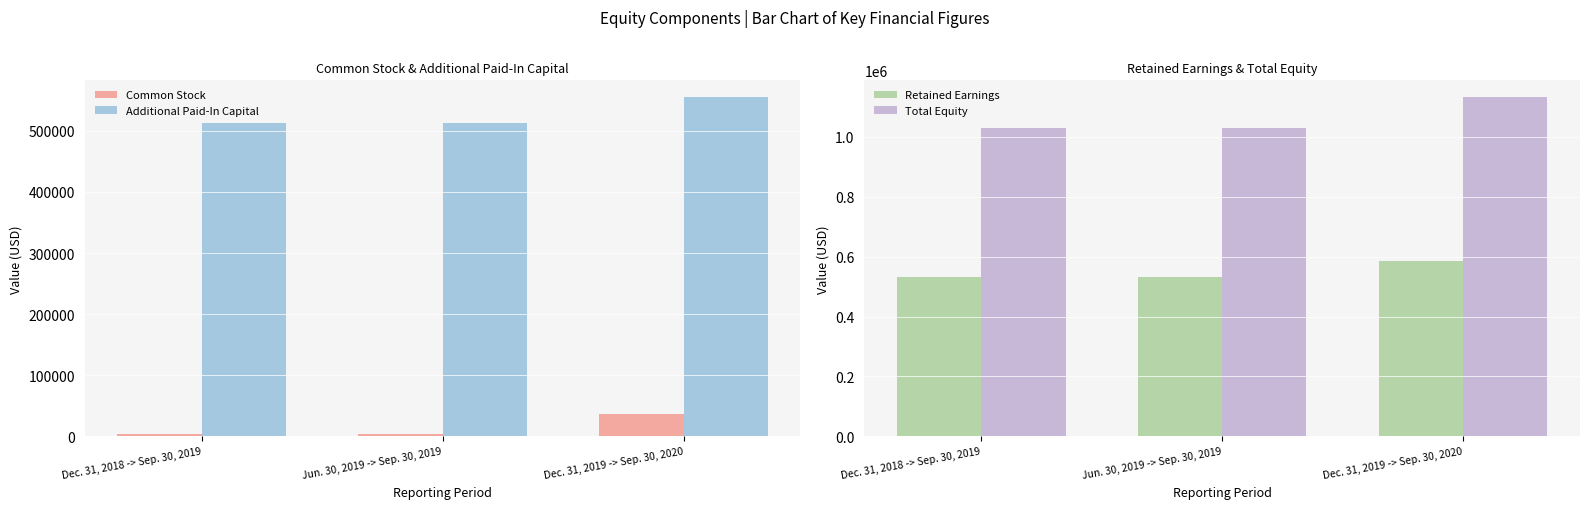

What is the average value of the Common Stock series?

14627